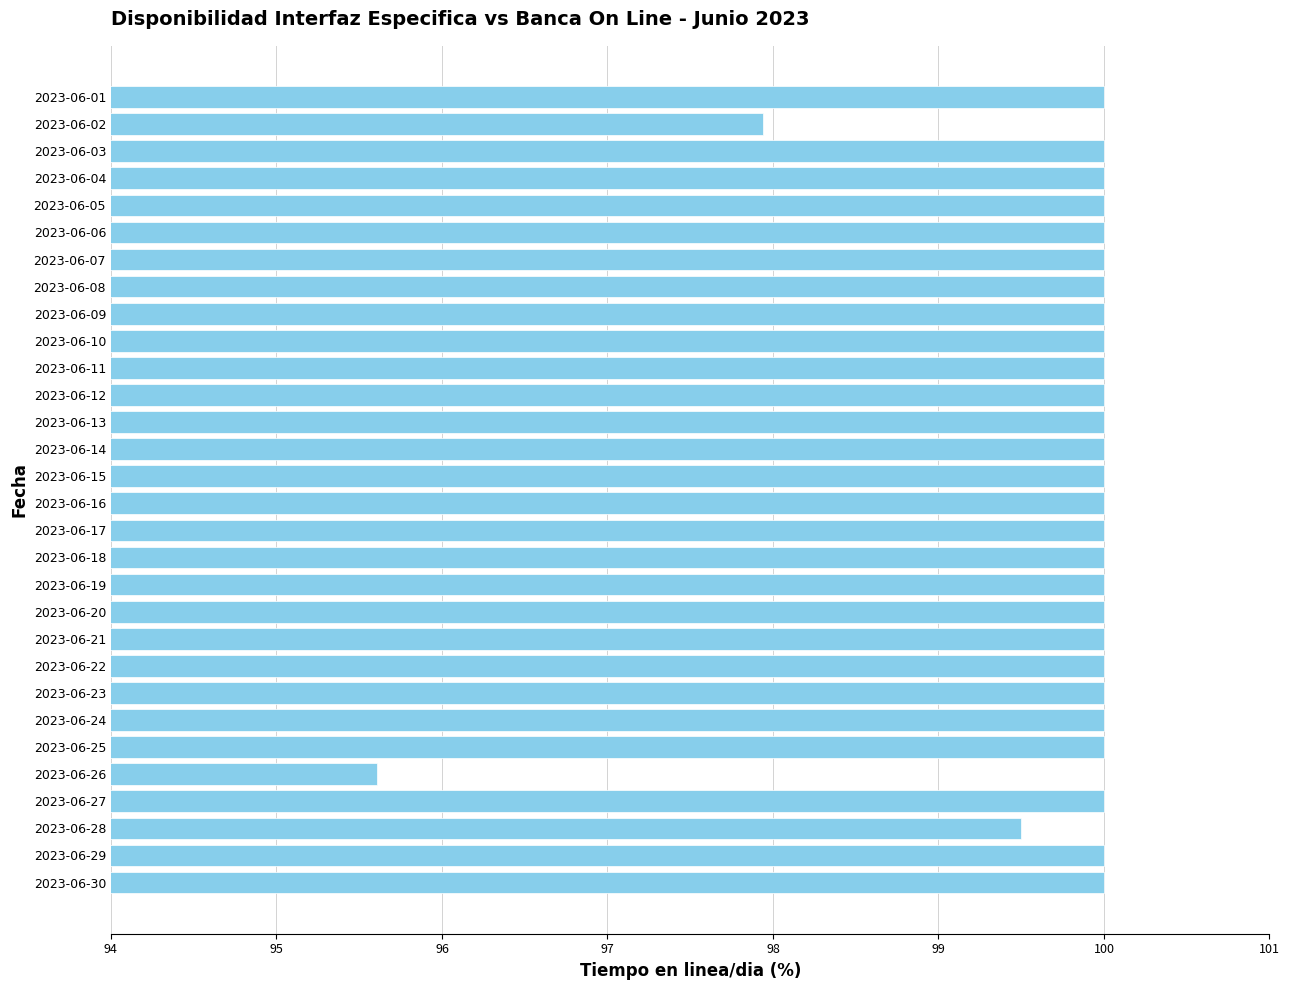

Reading top to bottom, list all the values displayed in this chart.

2023-06-01=100.0	2023-06-02=97.9	2023-06-03=100.0	2023-06-04=100.0	2023-06-05=100.0	2023-06-06=100.0	2023-06-07=100.0	2023-06-08=100.0	2023-06-09=100.0	2023-06-10=100.0	2023-06-11=100.0	2023-06-12=100.0	2023-06-13=100.0	2023-06-14=100.0	2023-06-15=100.0	2023-06-16=100.0	2023-06-17=100.0	2023-06-18=100.0	2023-06-19=100.0	2023-06-20=100.0	2023-06-21=100.0	2023-06-22=100.0	2023-06-23=100.0	2023-06-24=100.0	2023-06-25=100.0	2023-06-26=95.6	2023-06-27=100.0	2023-06-28=99.5	2023-06-29=100.0	2023-06-30=100.0